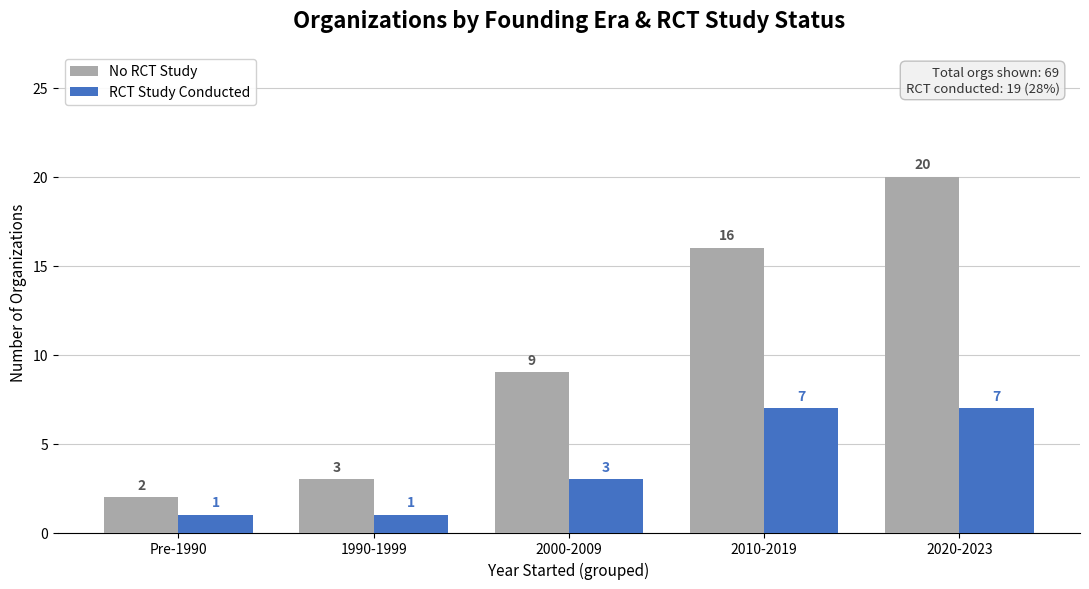

Reading left to right, extract all data points from this chart.

No RCT Study: 2	3	9	16	20
RCT Study Conducted: 1	1	3	7	7